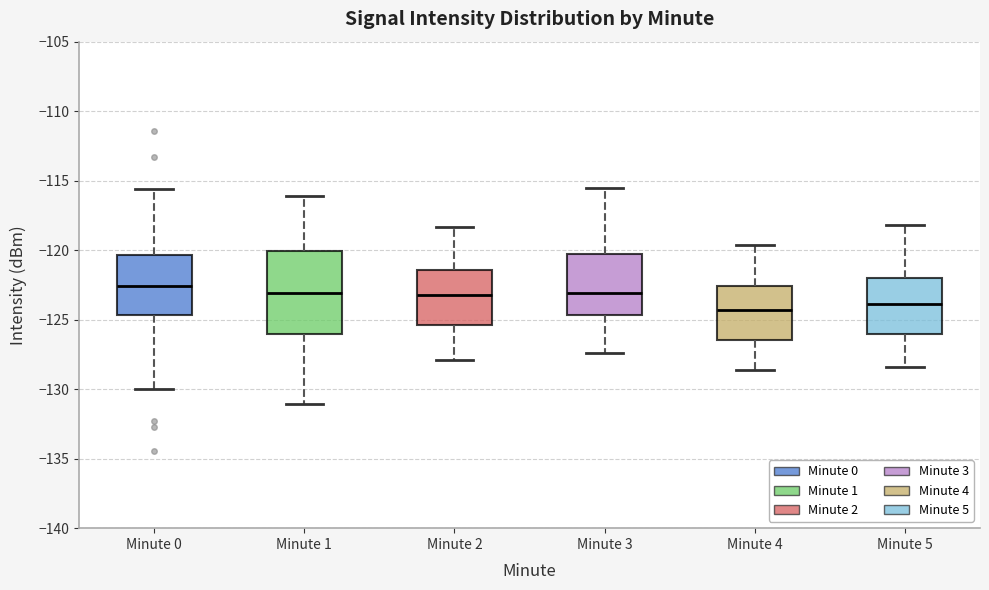

Reading left to right, transcribe this box plot: for each box, give where its median line is, the range the box spans, and where its two whiskers end, as read against the y-axis. The values are not printed on the chart, so give them approximately, as read against the axis.

Minute 0: median -122.5, box -124.5 to -120.5, whiskers -130.0 to -115.5
Minute 1: median -123.0, box -126.0 to -120.0, whiskers -131.0 to -116.0
Minute 2: median -123.0, box -125.5 to -121.5, whiskers -128.0 to -118.5
Minute 3: median -123.0, box -124.5 to -120.5, whiskers -127.5 to -115.5
Minute 4: median -124.5, box -126.5 to -122.5, whiskers -128.5 to -119.5
Minute 5: median -124.0, box -126.0 to -122.0, whiskers -128.5 to -118.0